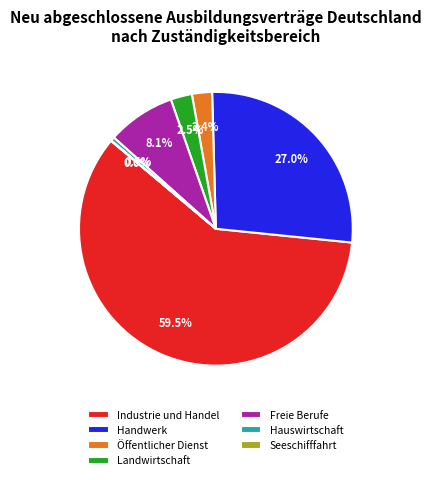

Which category accounts for the majority?

Industrie und Handel